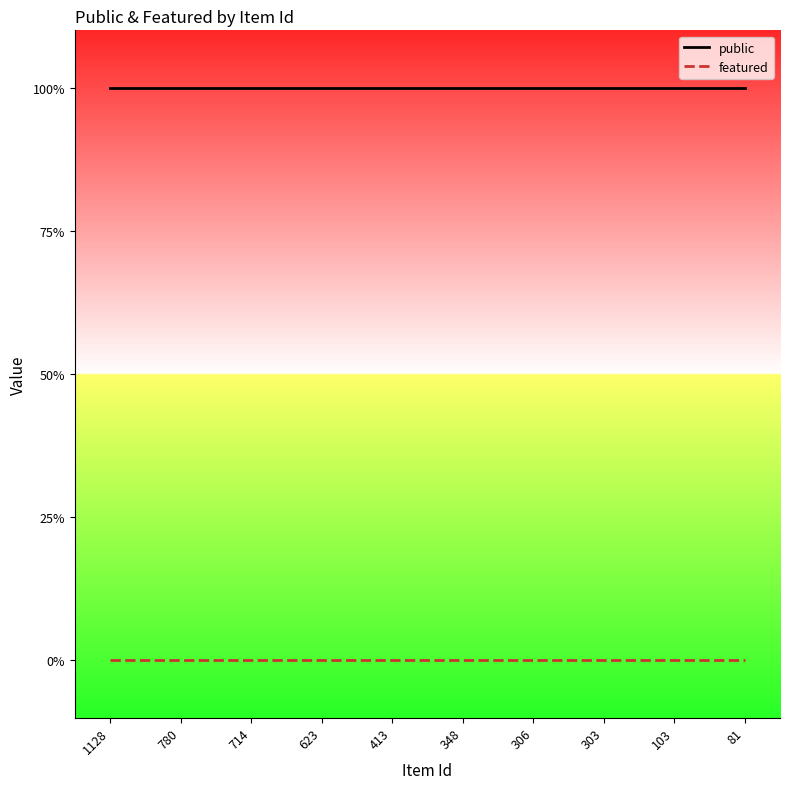

What is the value of the public point at the 7th from the left?

1